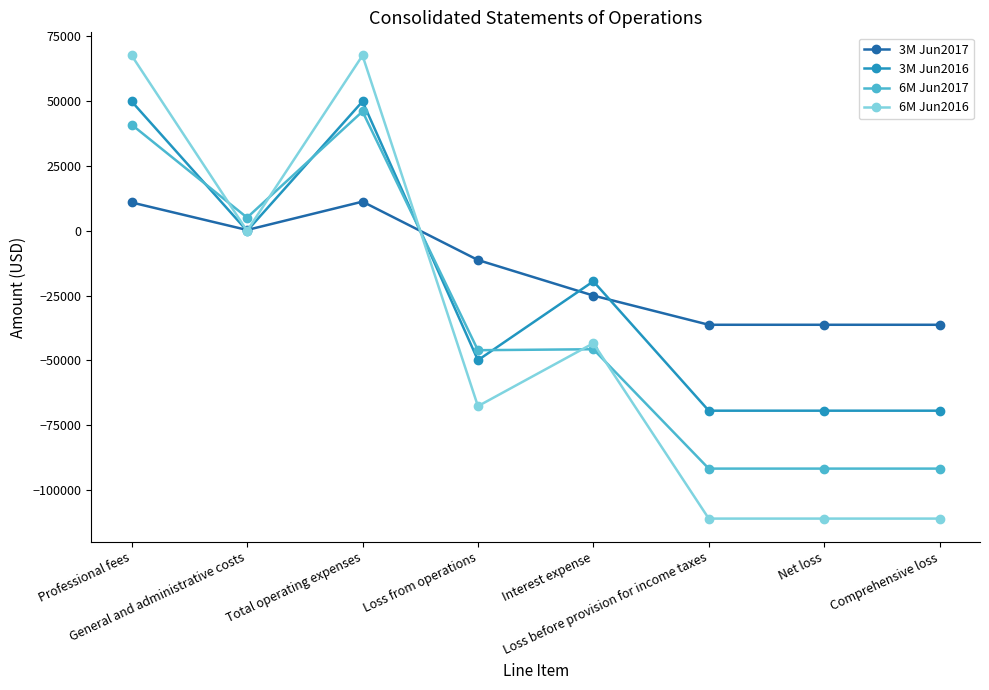

How many distinct data groups are displayed?

4